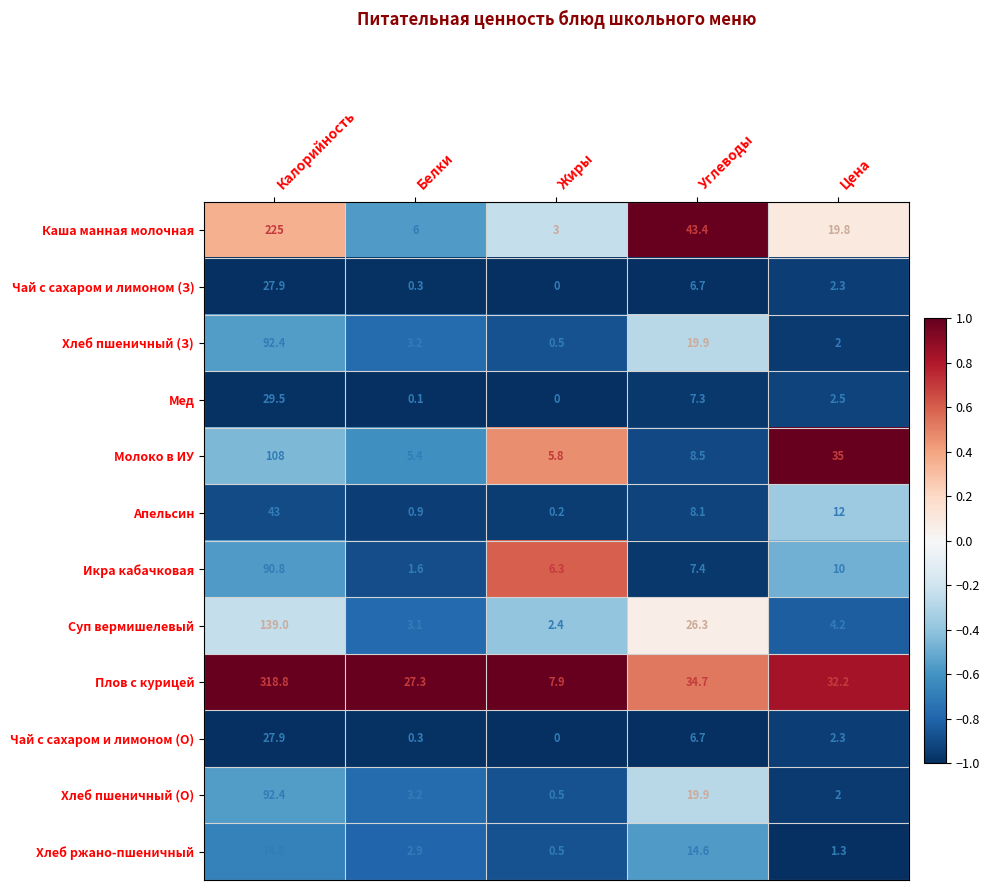

Which category has the lowest value in the Хлеб пшеничный (О) series?

Жиры